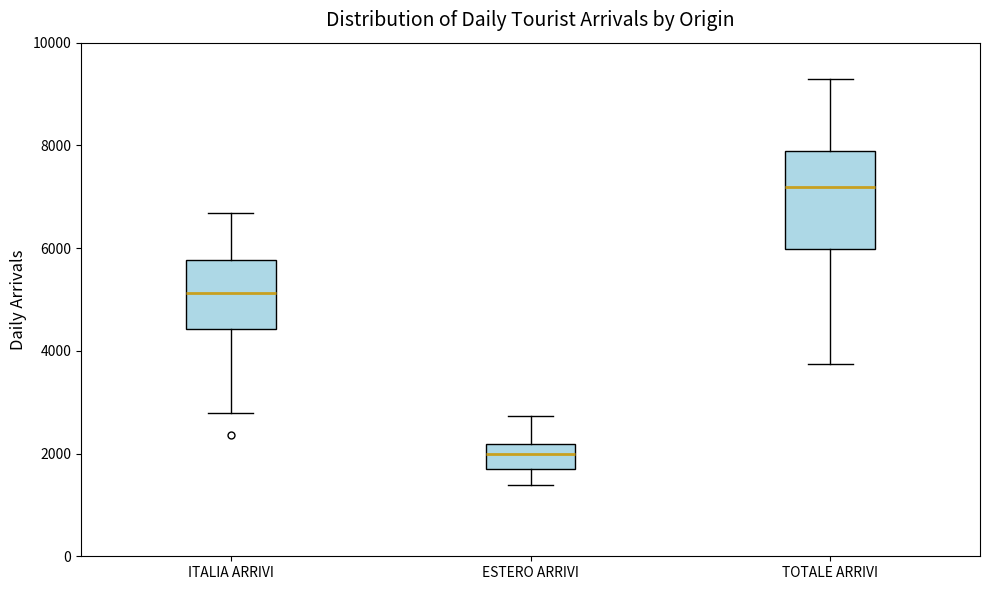

Where is the upper edge of the box for ESTERO ARRIVI on the y-axis? The values are not printed on the chart, so give them approximately, as read against the axis.

2200